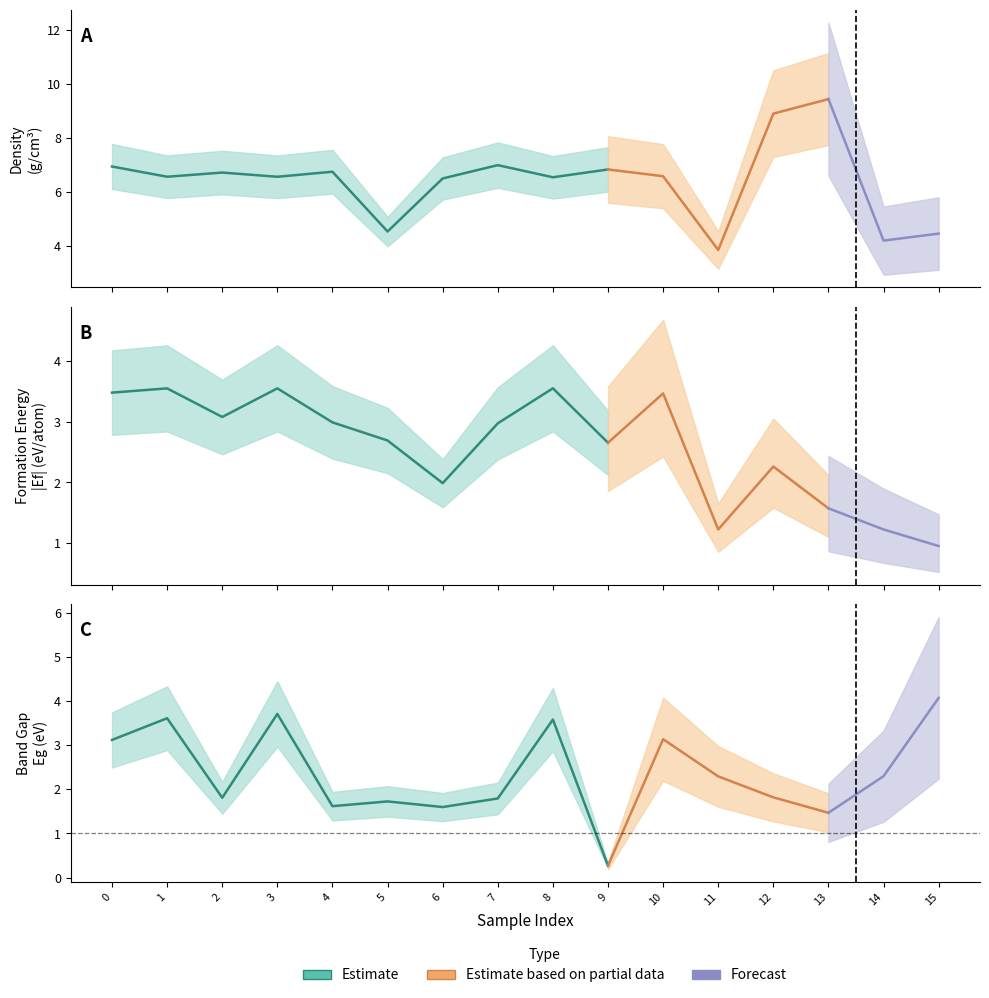

What is the maximum value shown in the chart?

9.5